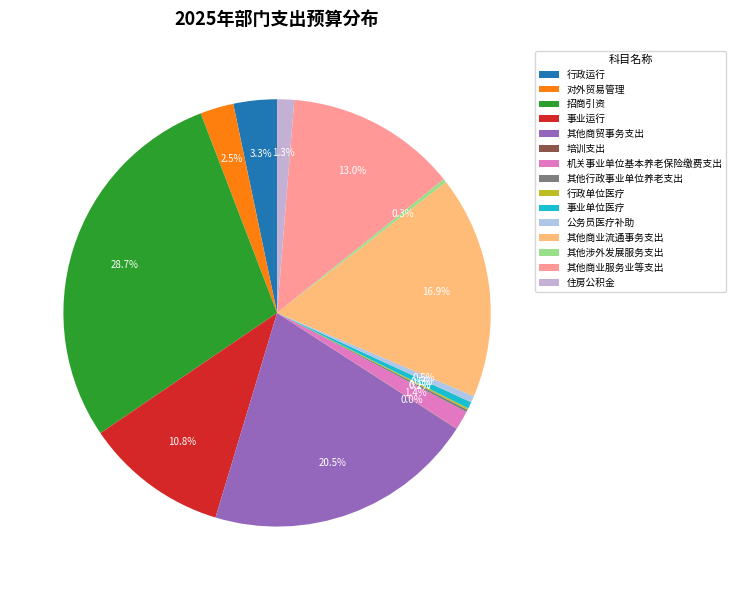

Is there any slice that represents more than half of the pie?

No